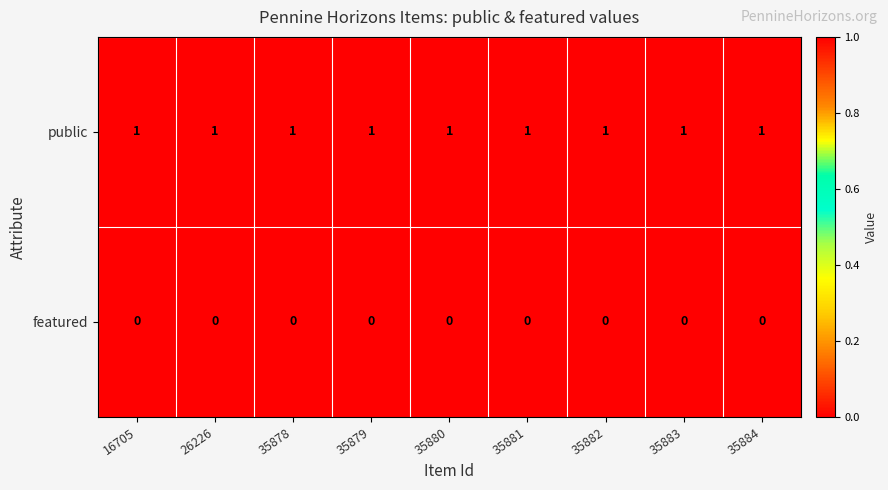

What is the difference between the highest and lowest values at 26226?

1